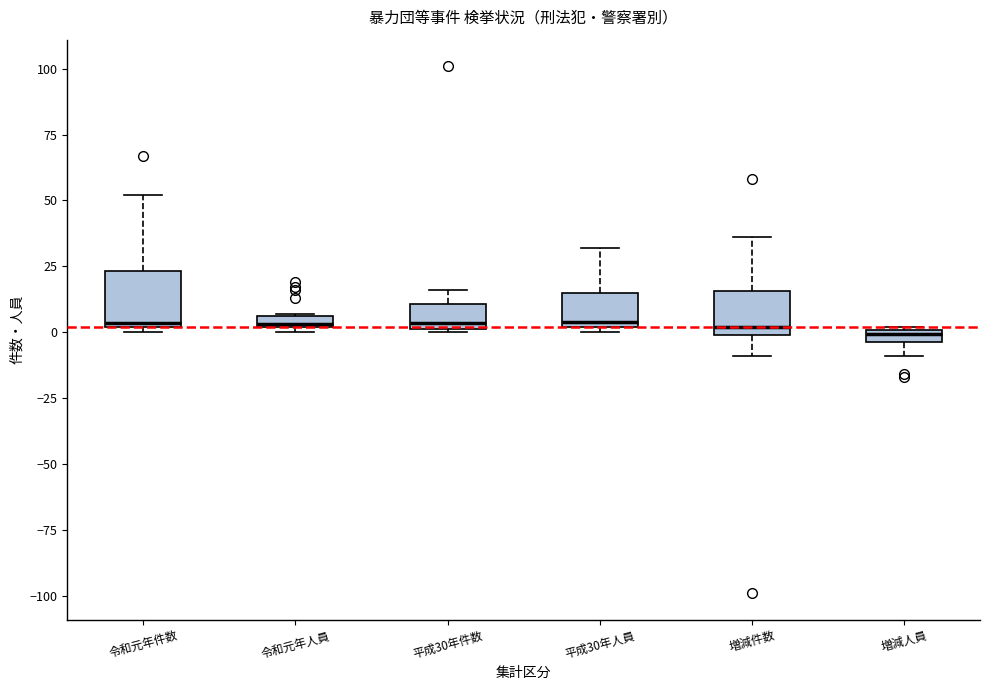

Where is the upper edge of the box for 令和元年人員 on the y-axis? The values are not printed on the chart, so give them approximately, as read against the axis.

5